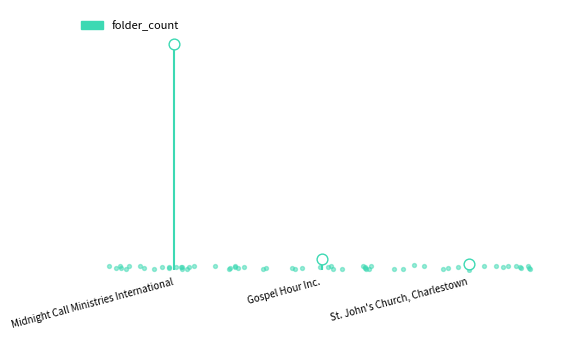

What is the ratio of the value at Gospel Hour Inc. to the value at St. John's Church, Charlestown?

2.0